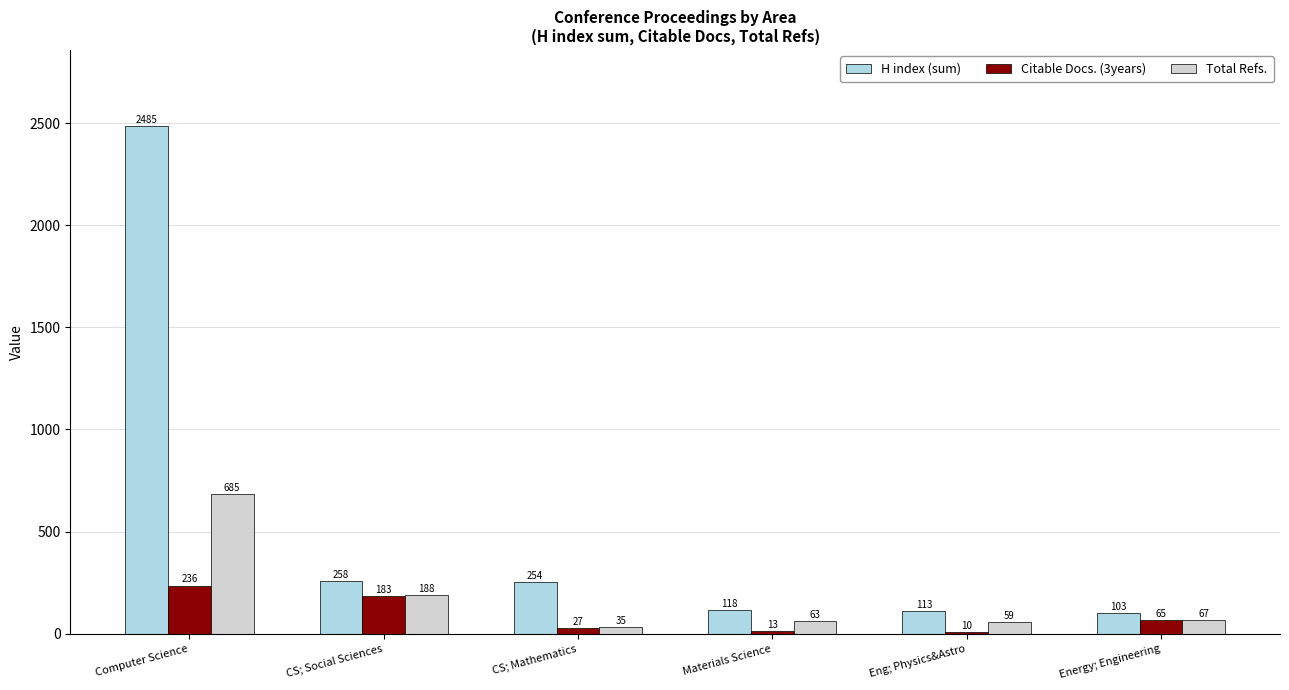

What are all the series names shown in the legend?

H index (sum), Citable Docs. (3years), Total Refs.